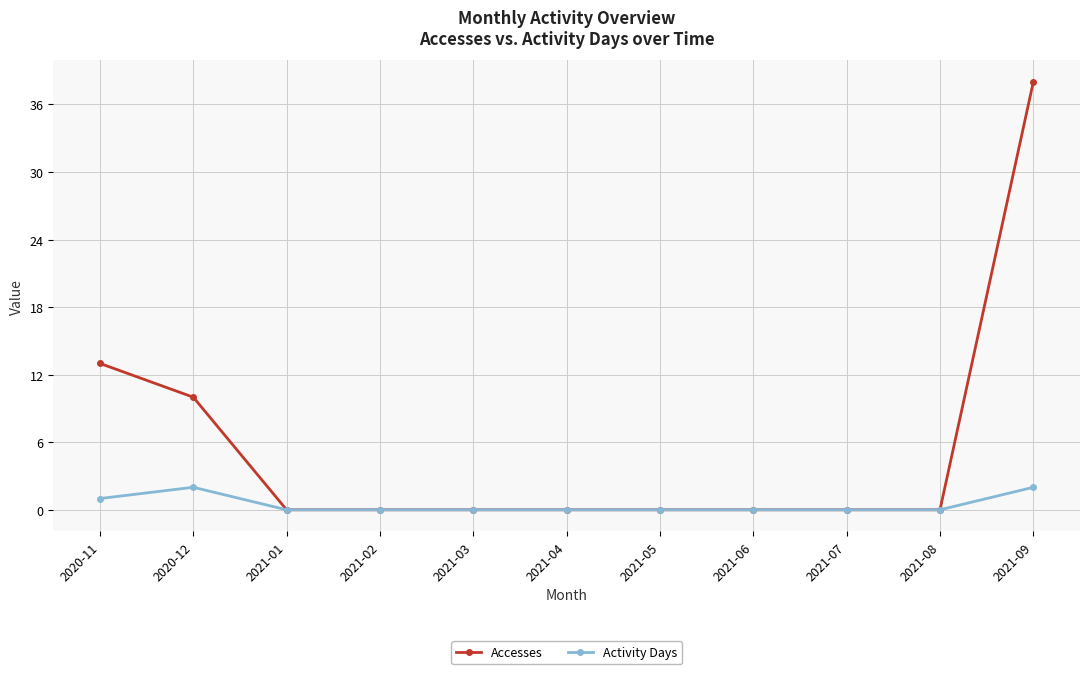

Which series has the widest spread of values?

Accesses